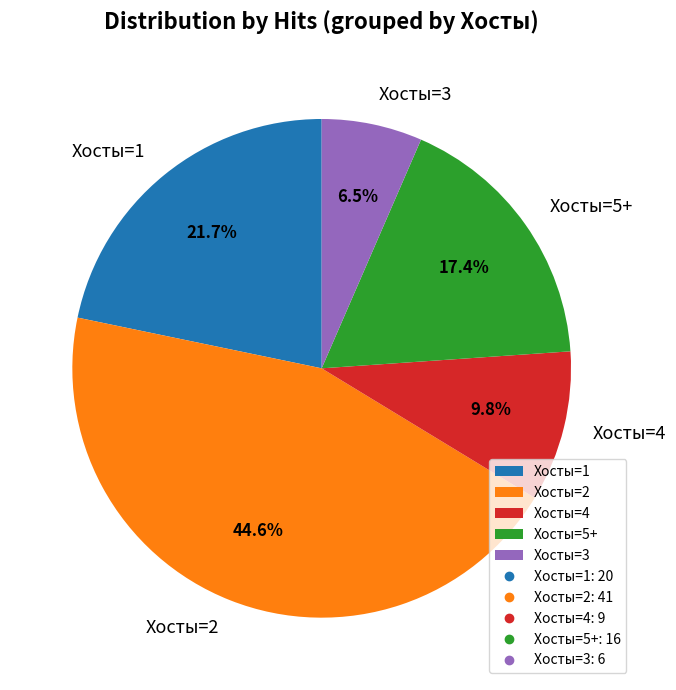

Which slice is the largest?

Хосты=2